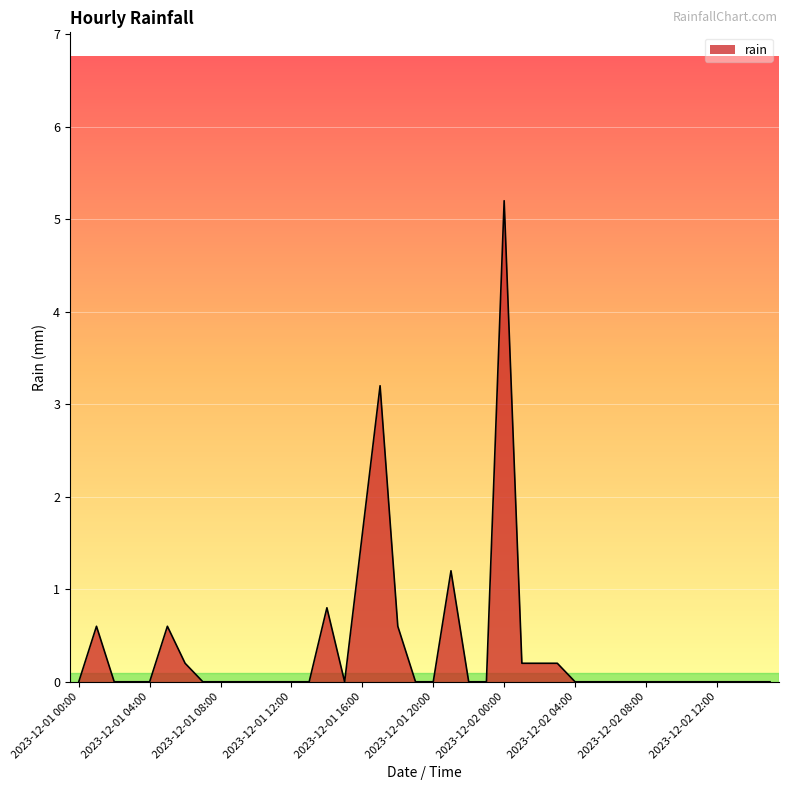

How many lines are shown in the chart?

1